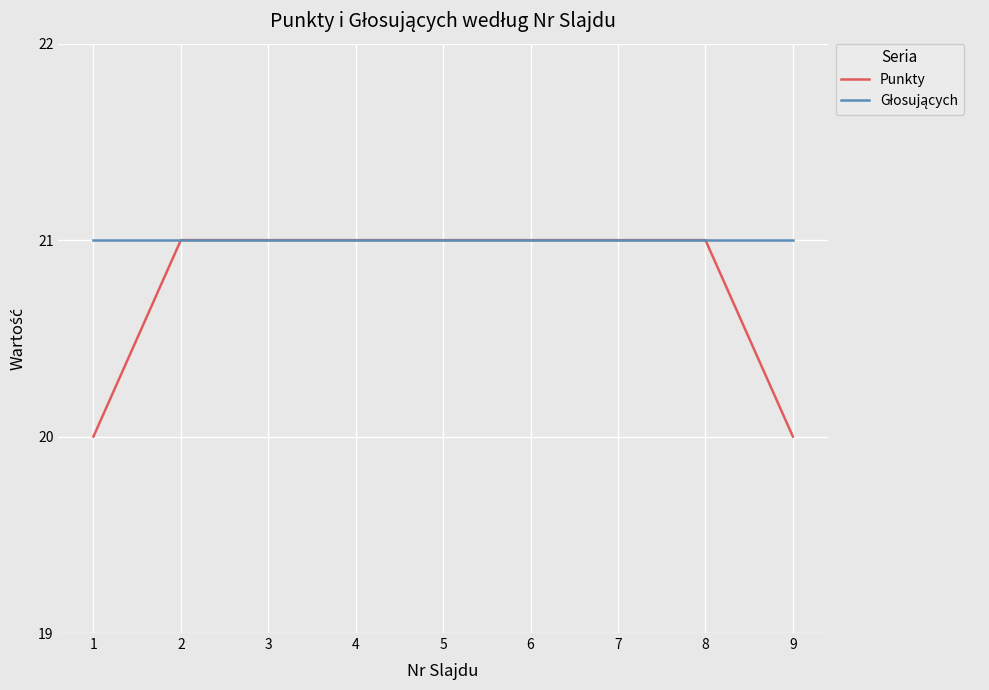

What is the sum of all Punkty values?

187